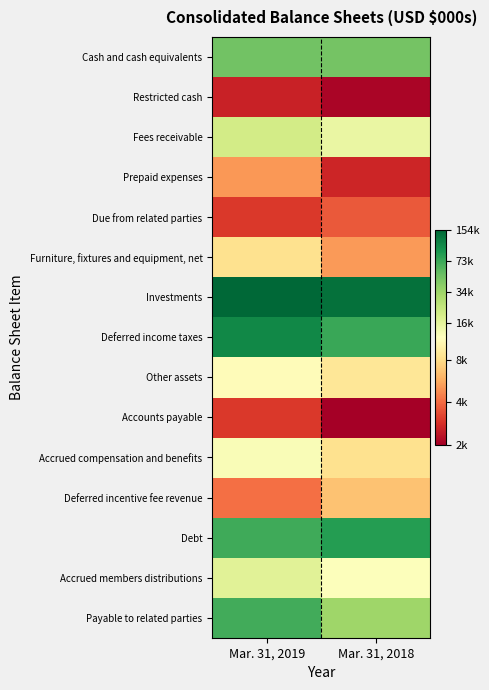

What is the spread (max minus min) of values at Mar. 31, 2018?

4.4